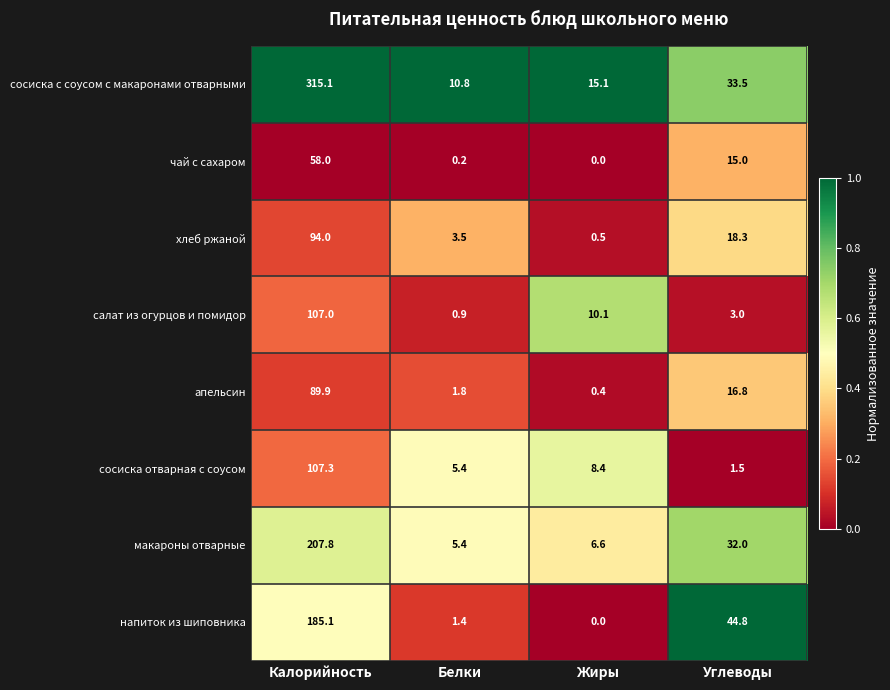

The чай с сахаром series shows 0.0 at Жиры. True or false?

True